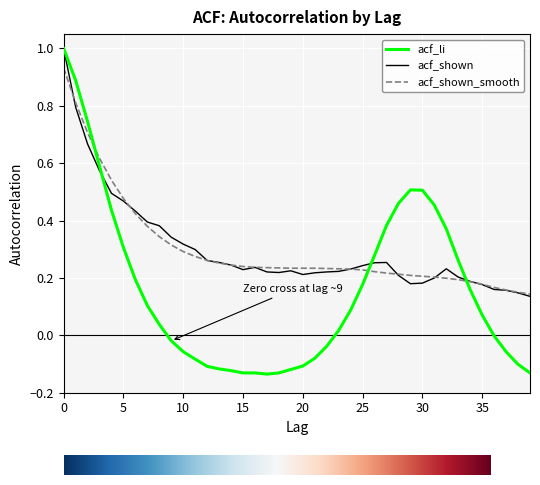

Count the number of categories in the chart.

40